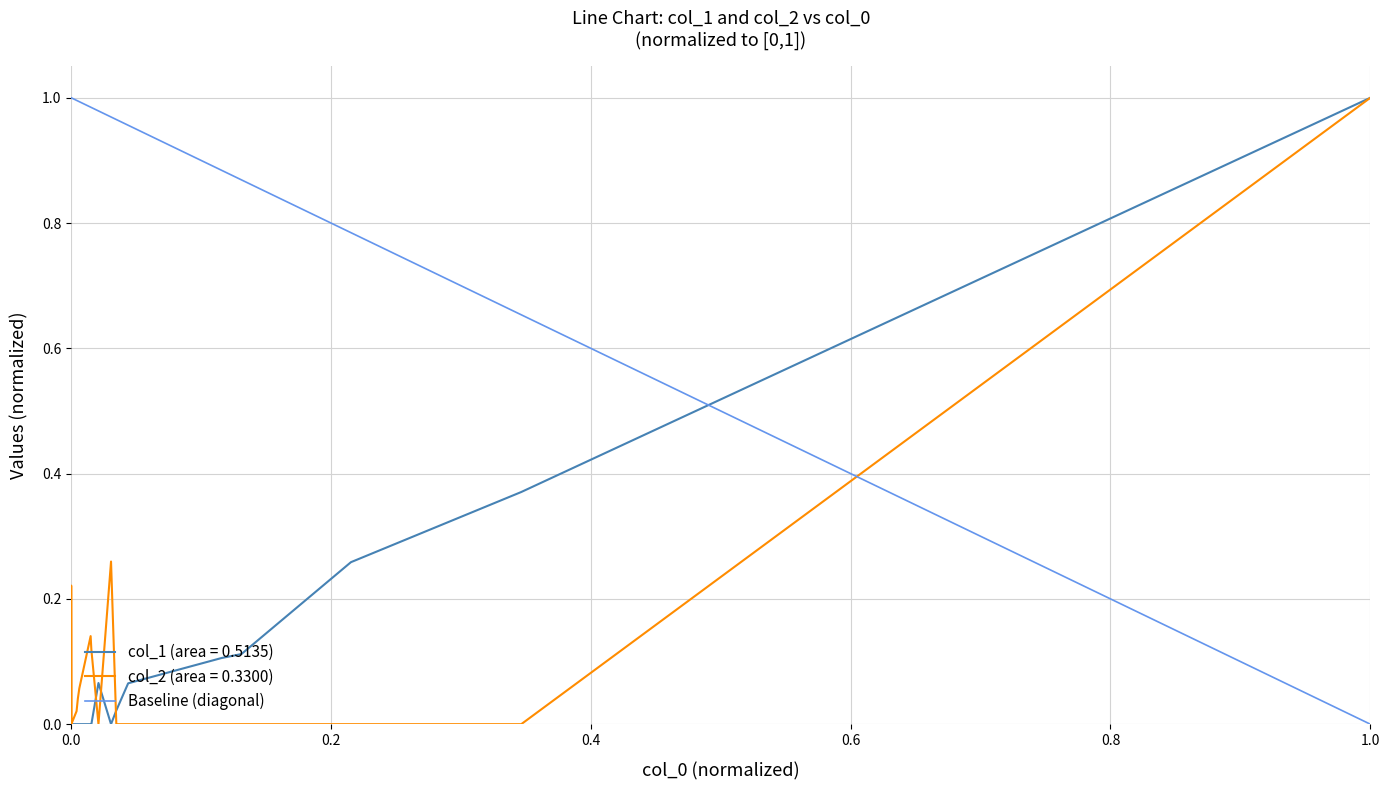

Is it true that the value at 1.0 is 0?

False